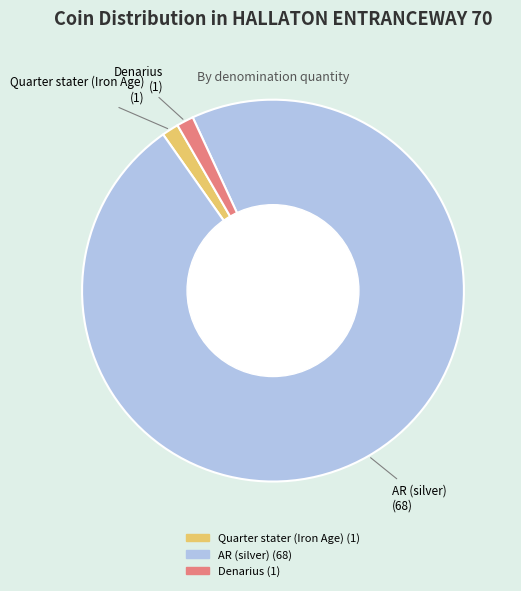

How many slices are in this pie chart?

3